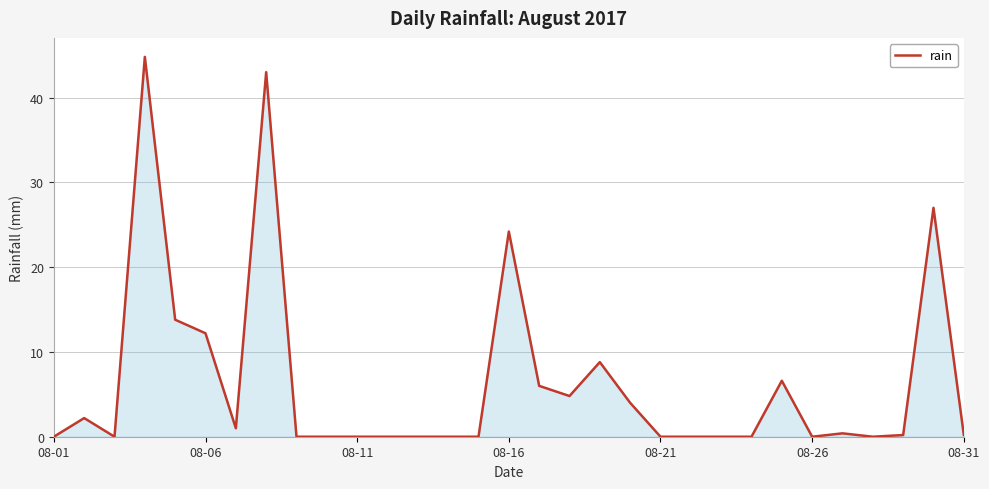

What is the maximum value shown in the chart?

44.8